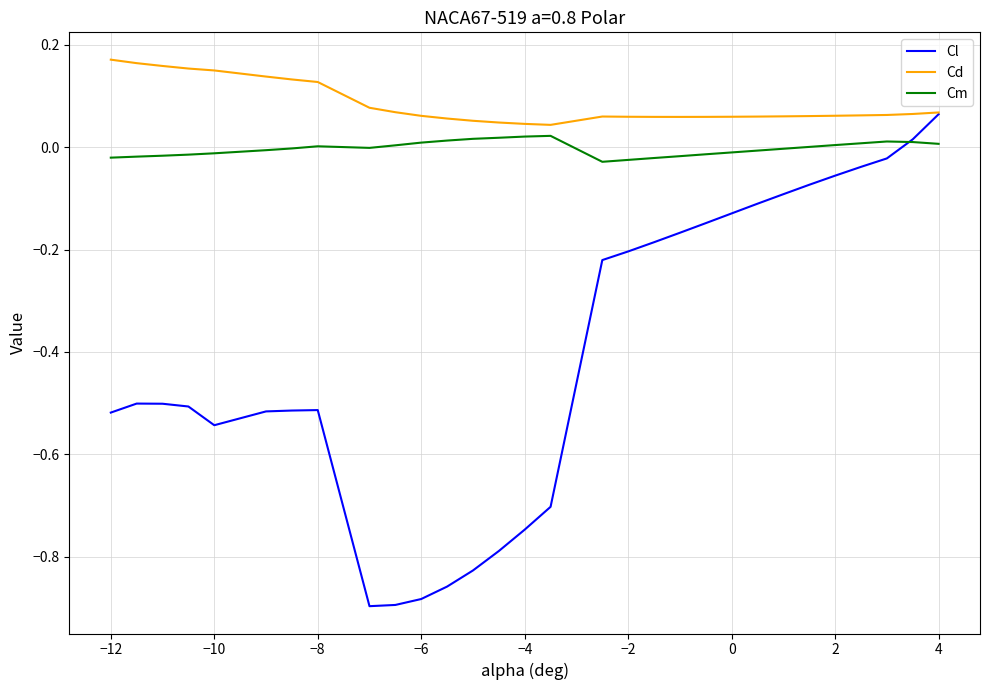

Which series has the largest range (max minus min)?

Cl